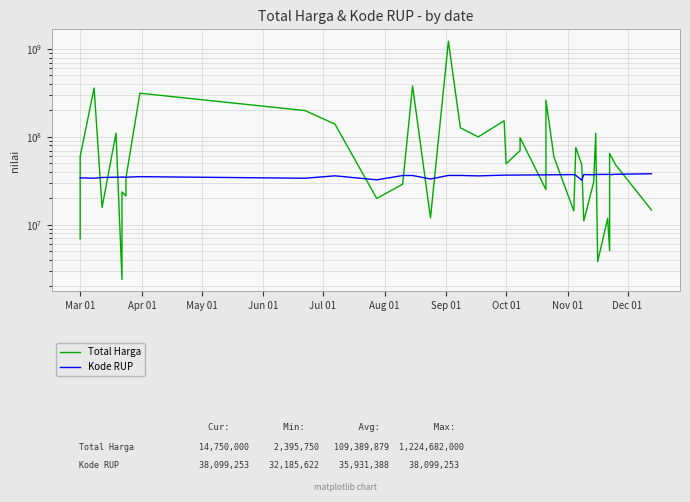

How many lines are shown in the chart?

2